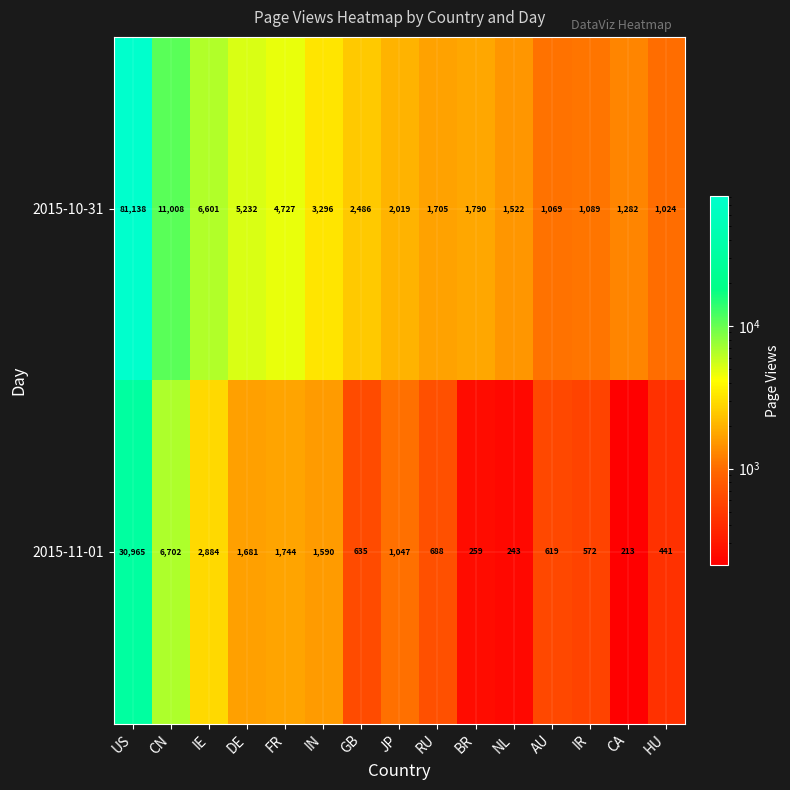

Which series has the largest total across all categories?

2015-10-31